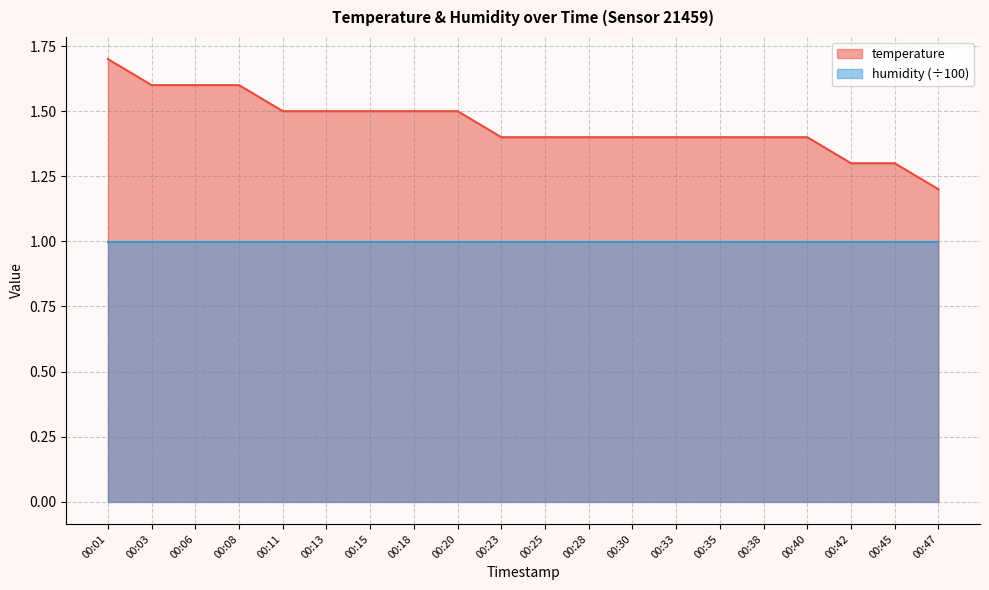

Rank the categories by value from highest to lowest.

00:01, 00:03, 00:06, 00:08, 00:11, 00:13, 00:15, 00:18, 00:20, 00:23, 00:25, 00:28, 00:30, 00:33, 00:35, 00:38, 00:40, 00:42, 00:45, 00:47